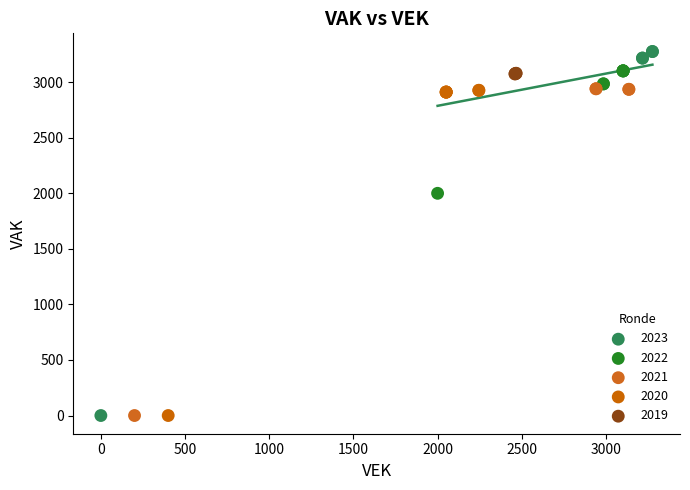

Which series reaches the maximum Y coordinate?

2023